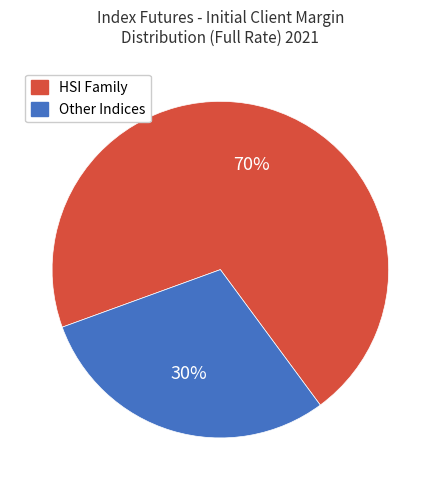

Is there a majority slice in this chart?

Yes